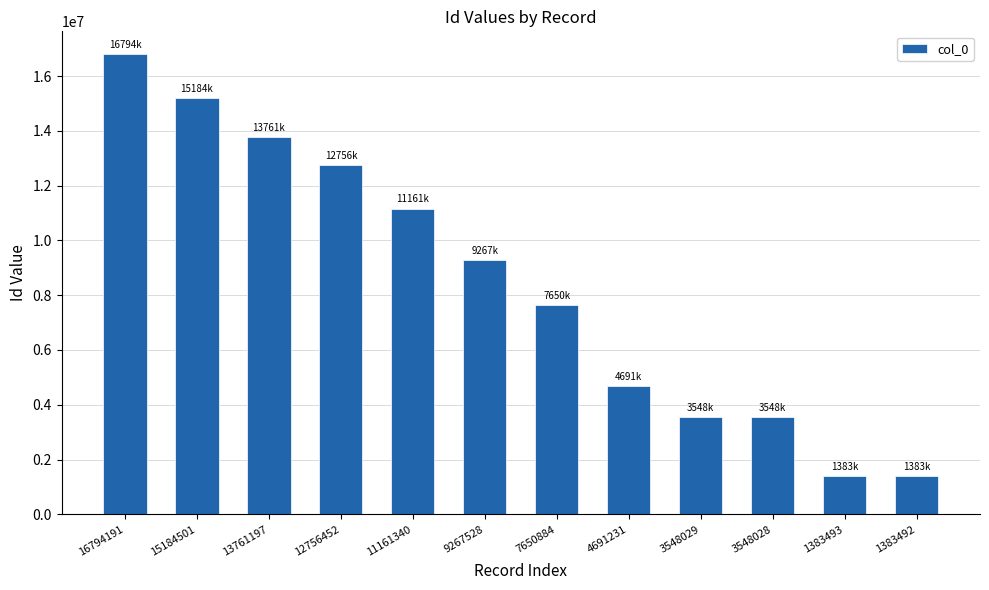

The chart shows a value of 4691231 at 4691231. True or false?

True